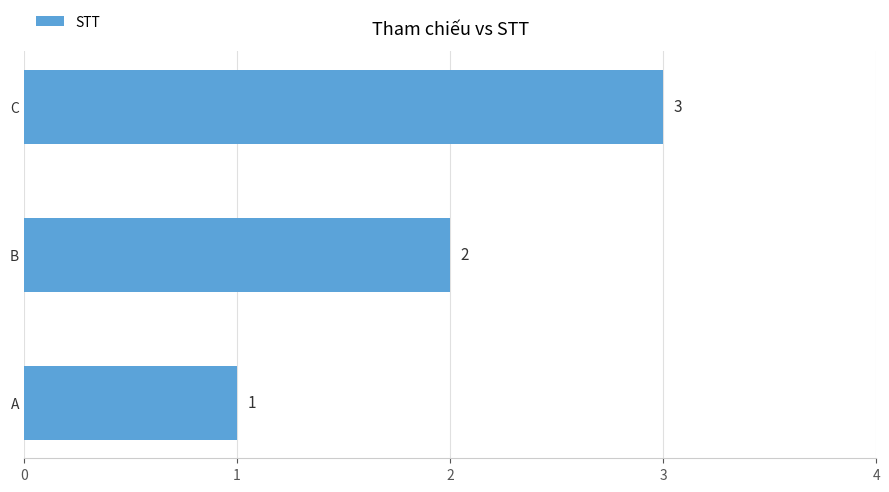

At which category does the chart reach its peak across all series?

C